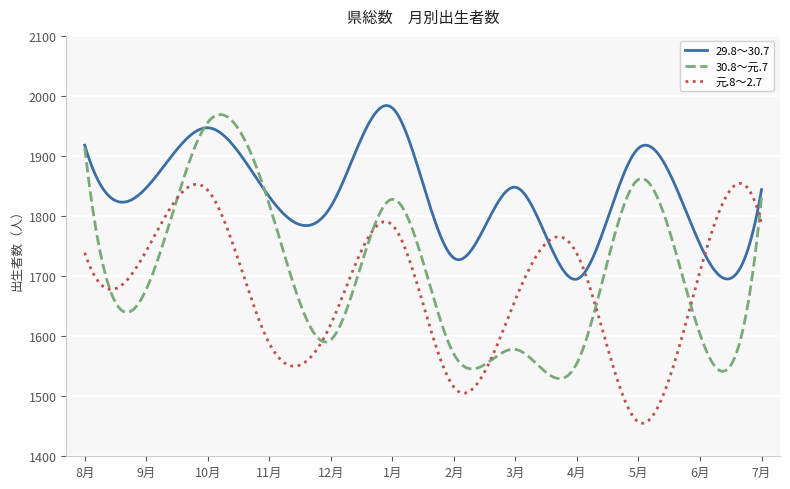

What is the maximum value shown in the chart?

1984.0